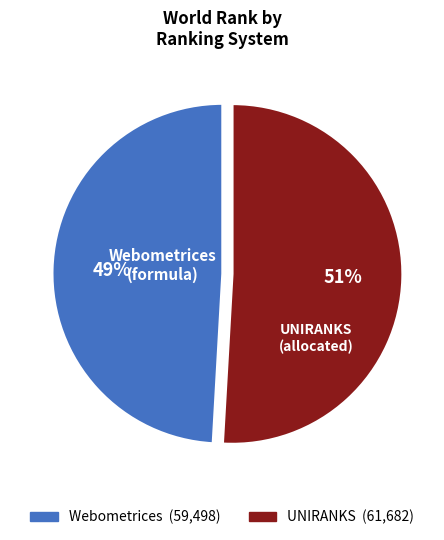

How many slices are in this pie chart?

2